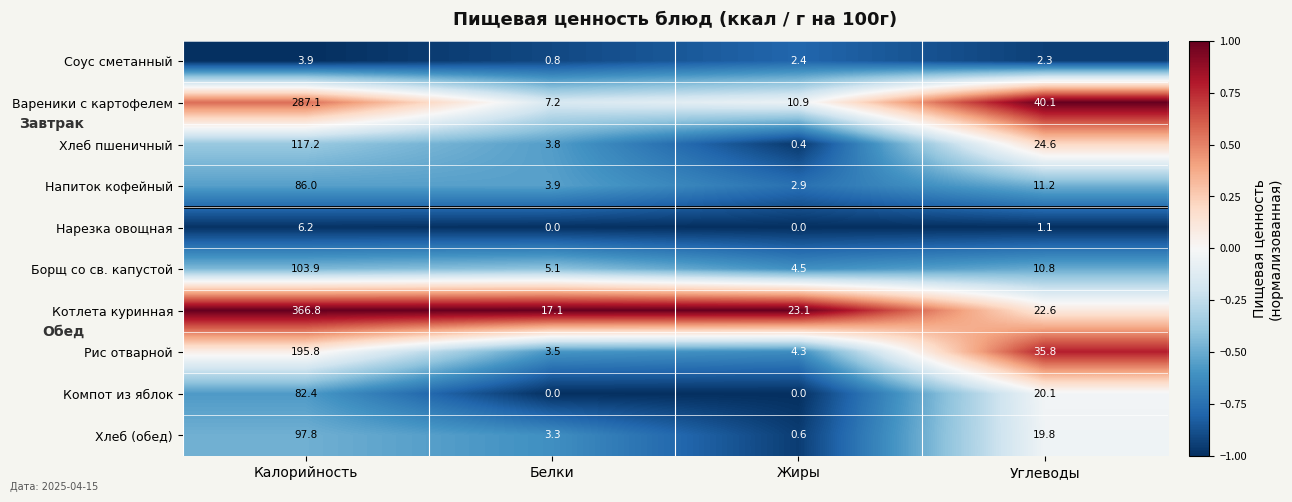

Is the value of Хлеб пшеничный at Калорийность greater than the value of Напиток кофейный at Калорийность?

Yes